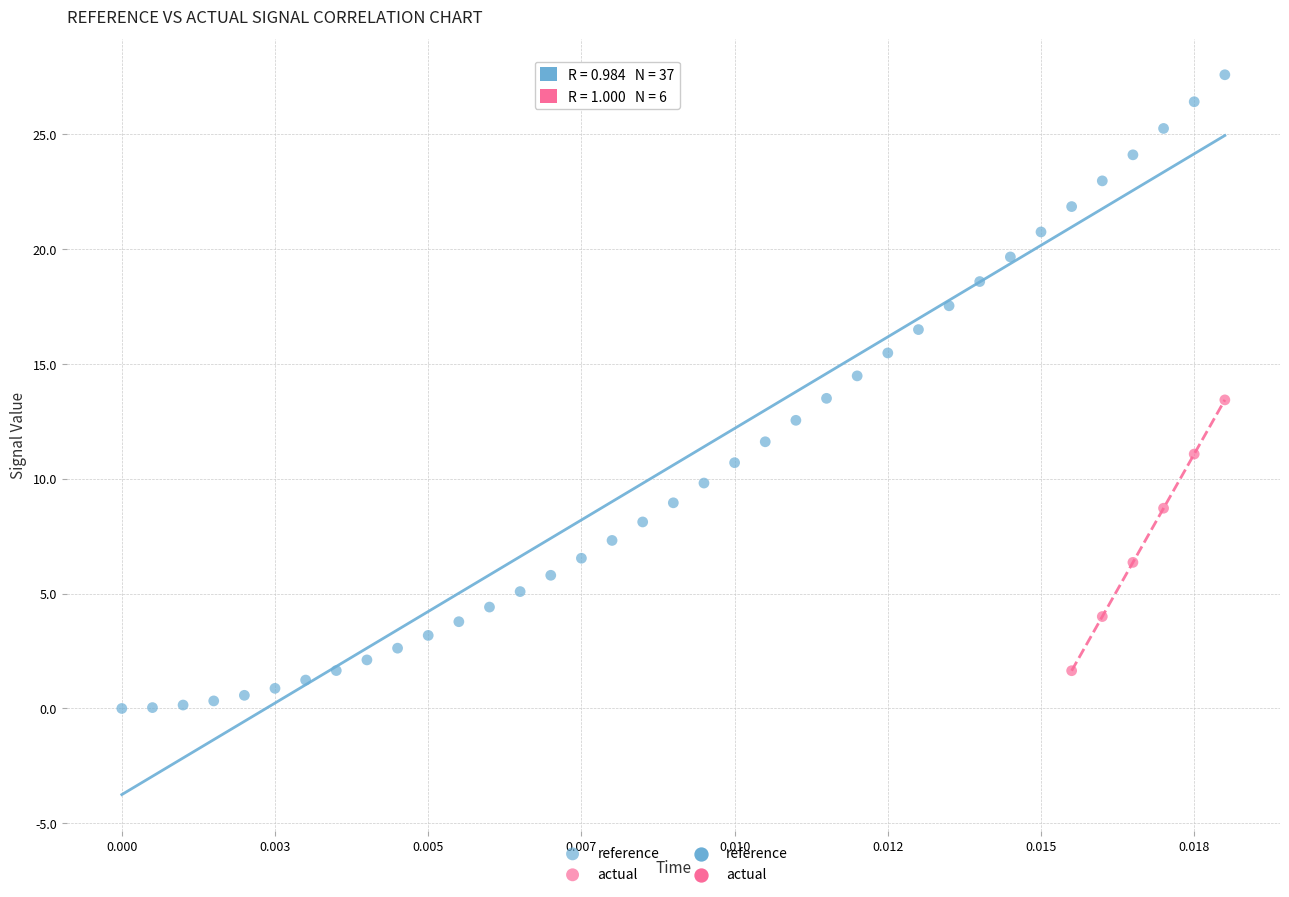

Which series reaches the maximum Y coordinate?

reference